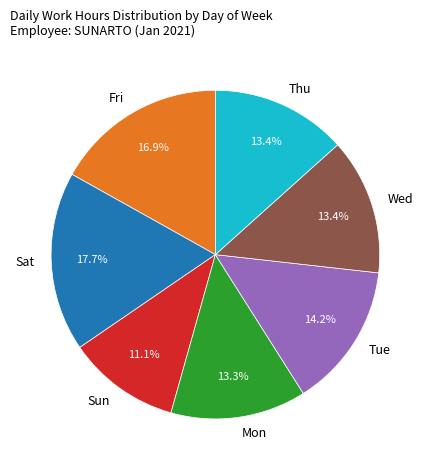

Is there any slice that represents more than half of the pie?

No